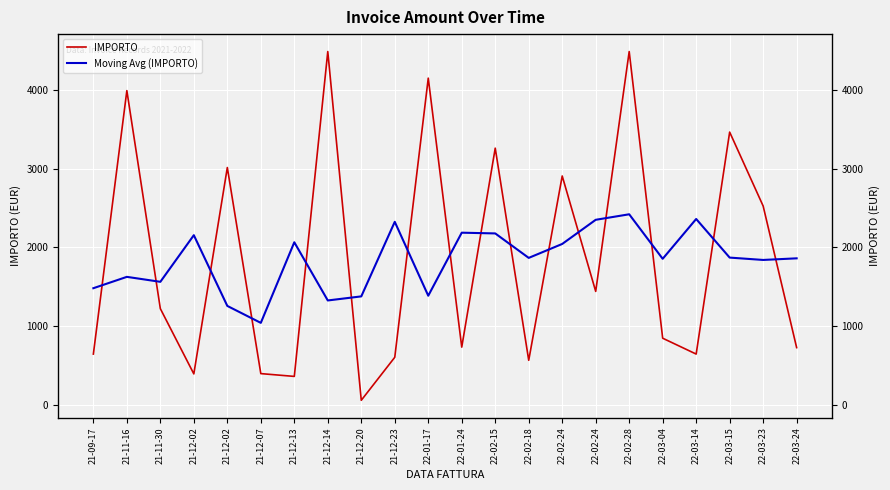

At which category does IMPORTO reach its first local peak?

21-11-16